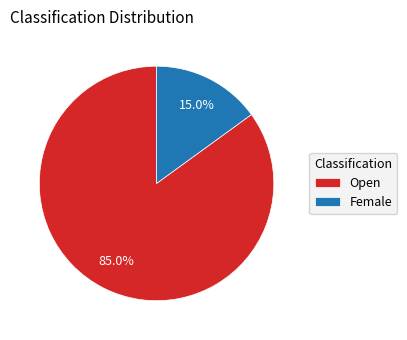

Between Female and Open, which is larger?

Open